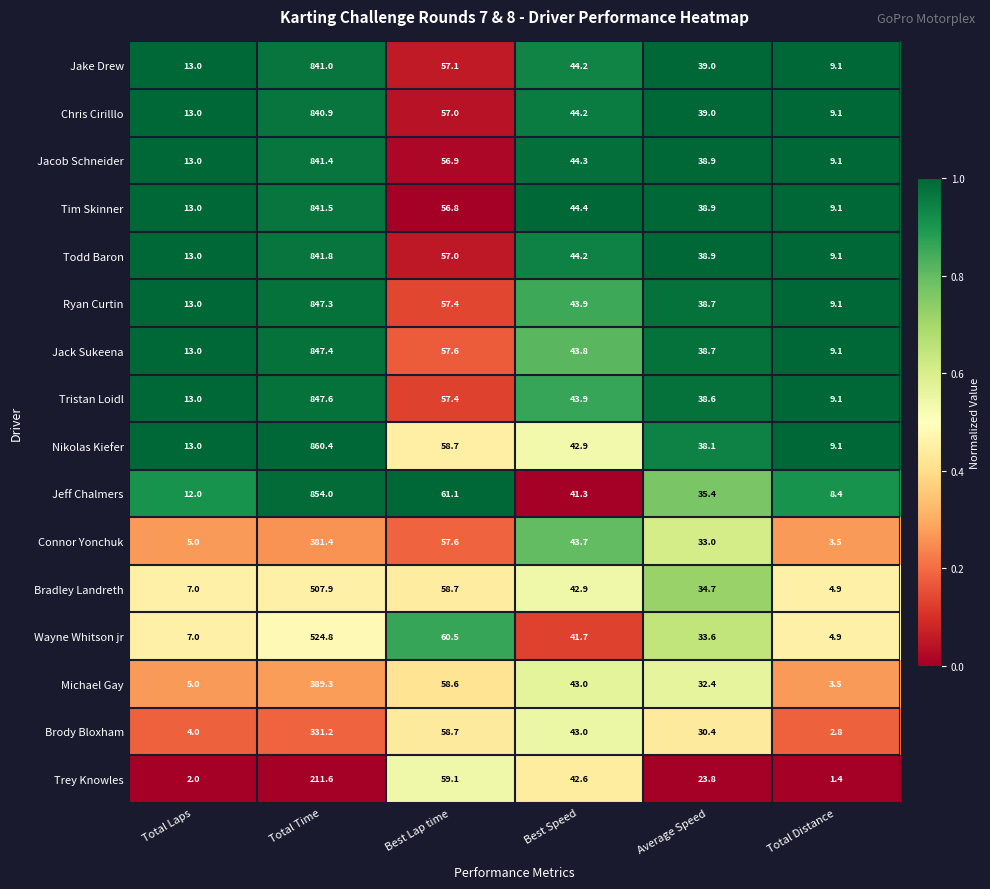

Is the value of Chris Cirilllo at Best Speed greater than the value of Ryan Curtin at Best Lap time?

No